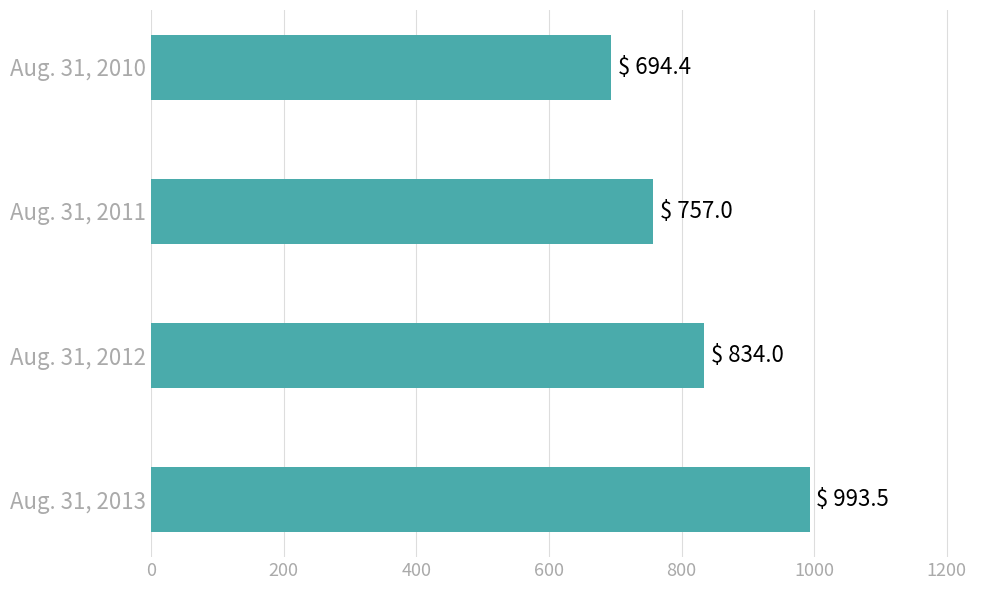

What is the smallest value displayed?

694.4